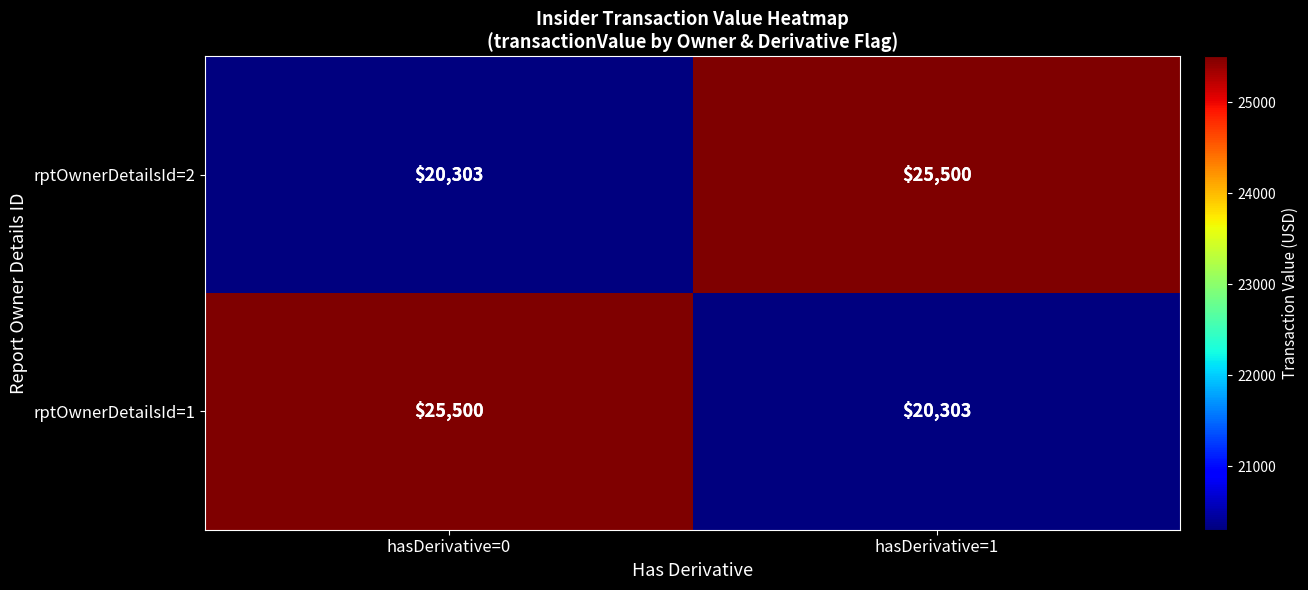

What is the lowest value of the rptOwnerDetailsId=2 series?

20303